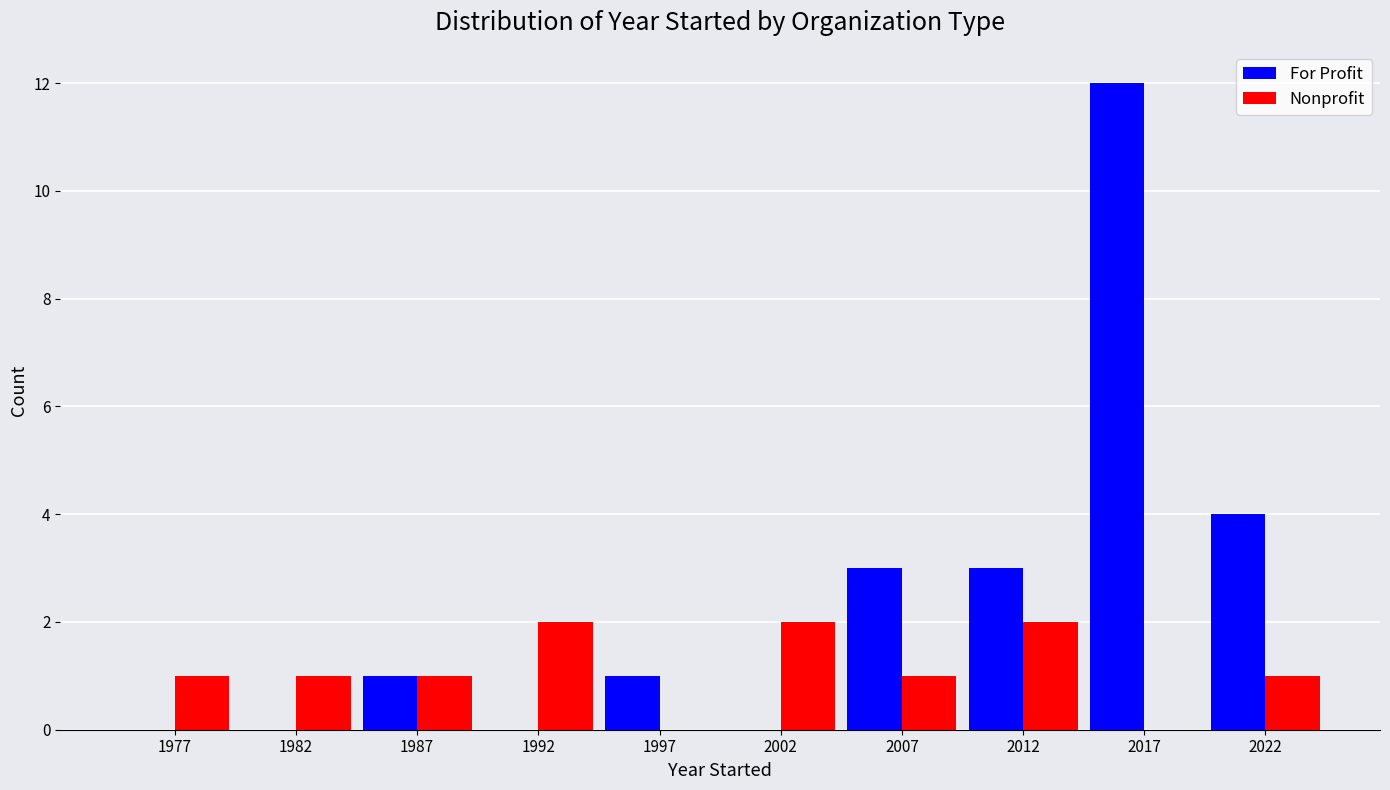

What is the sum of the Nonprofit values at 1987 and 2002?

3